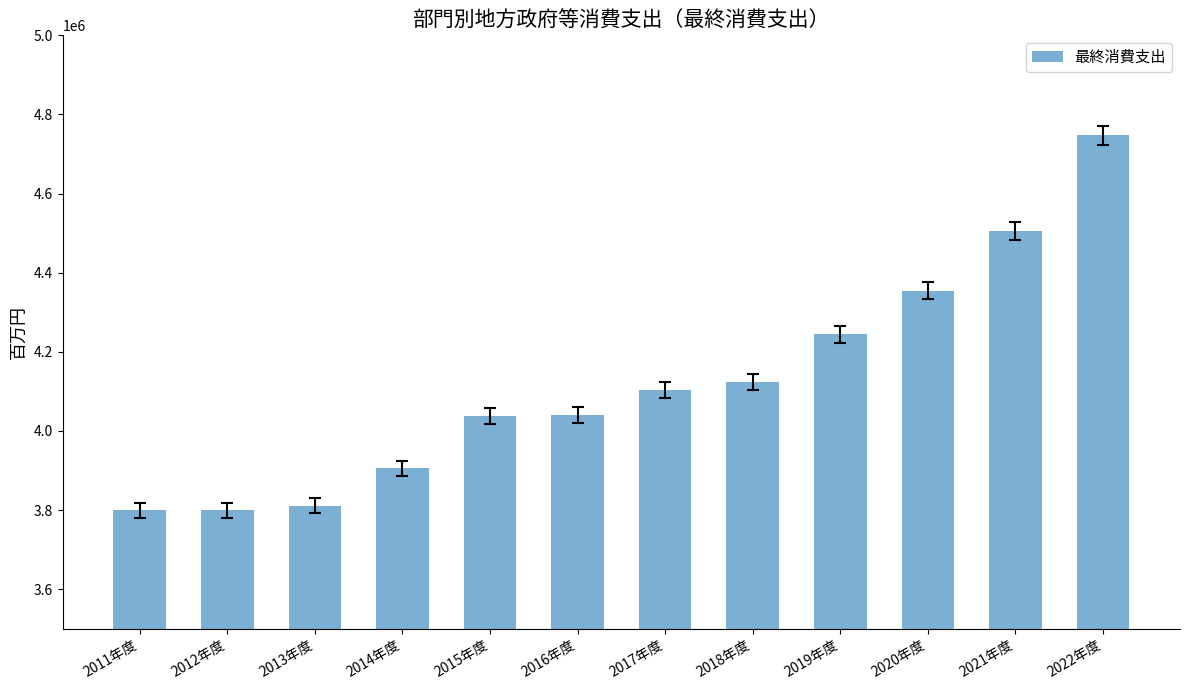

What is the greatest value displayed?

4747262